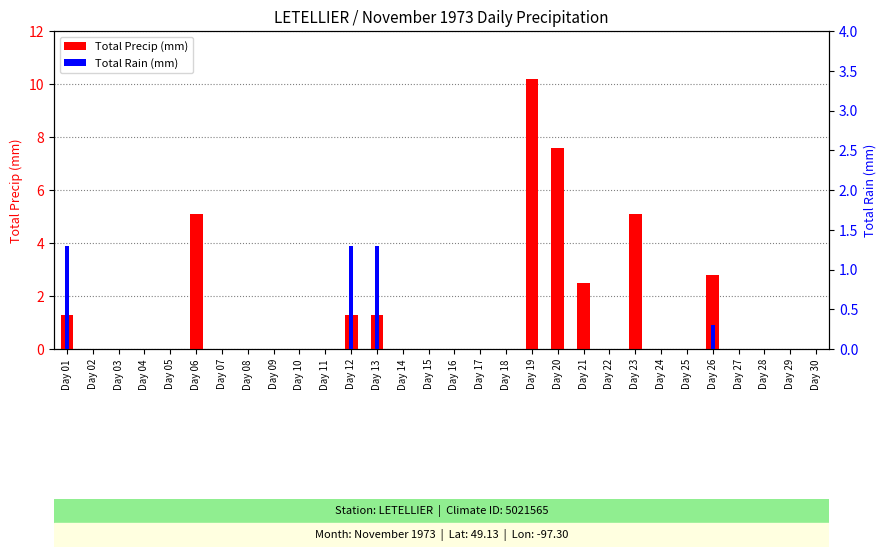

At Day 10, list the series in order from smallest to largest.

Total Precip (mm), Total Rain (mm)